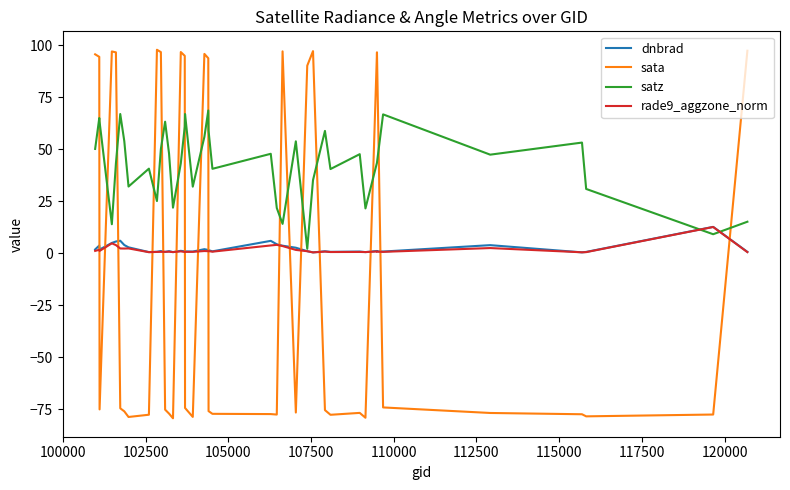

Which series has the largest total across all categories?

satz